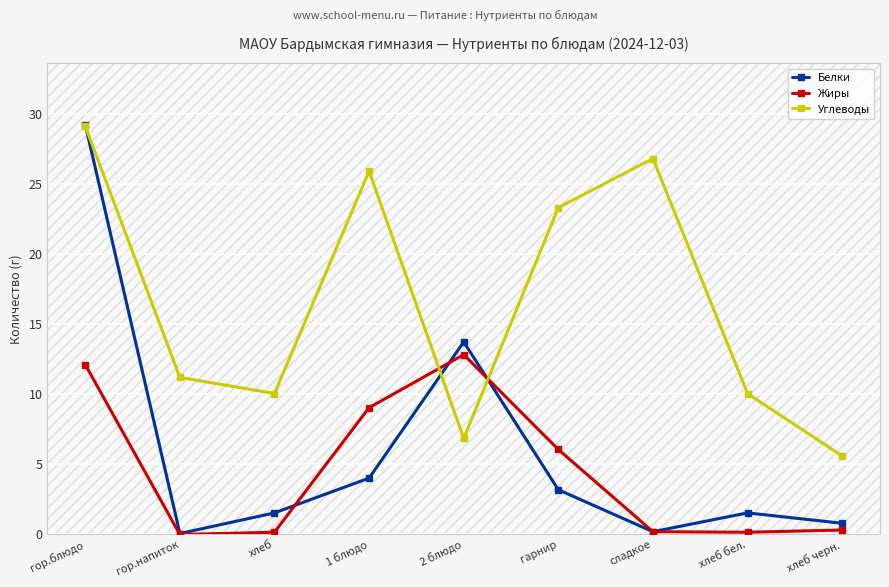

Is it true that Белки equals 6.2 at 1 блюдо?

False